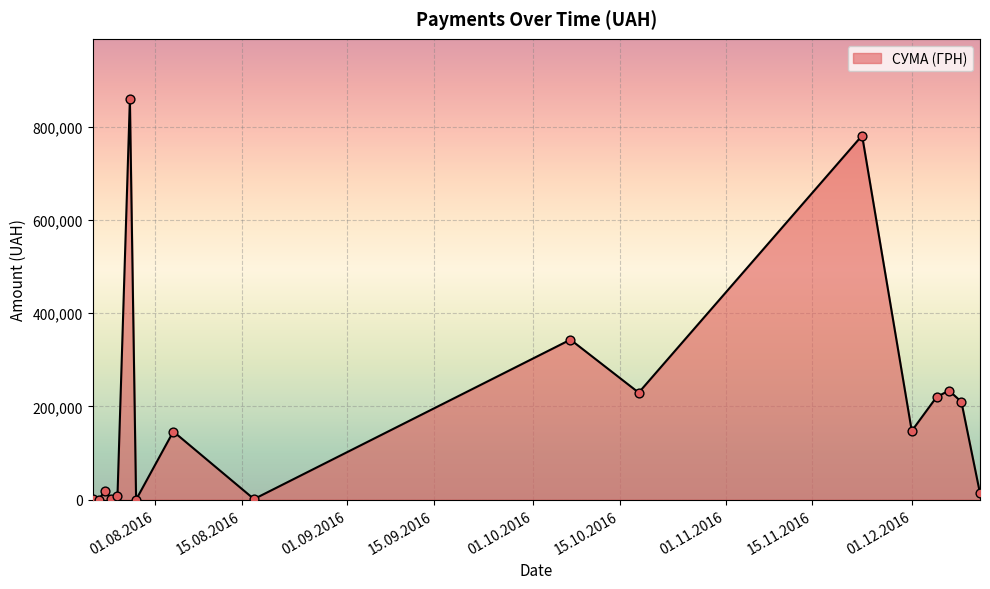

What is the difference between the maximum and minimum values?

859267.5